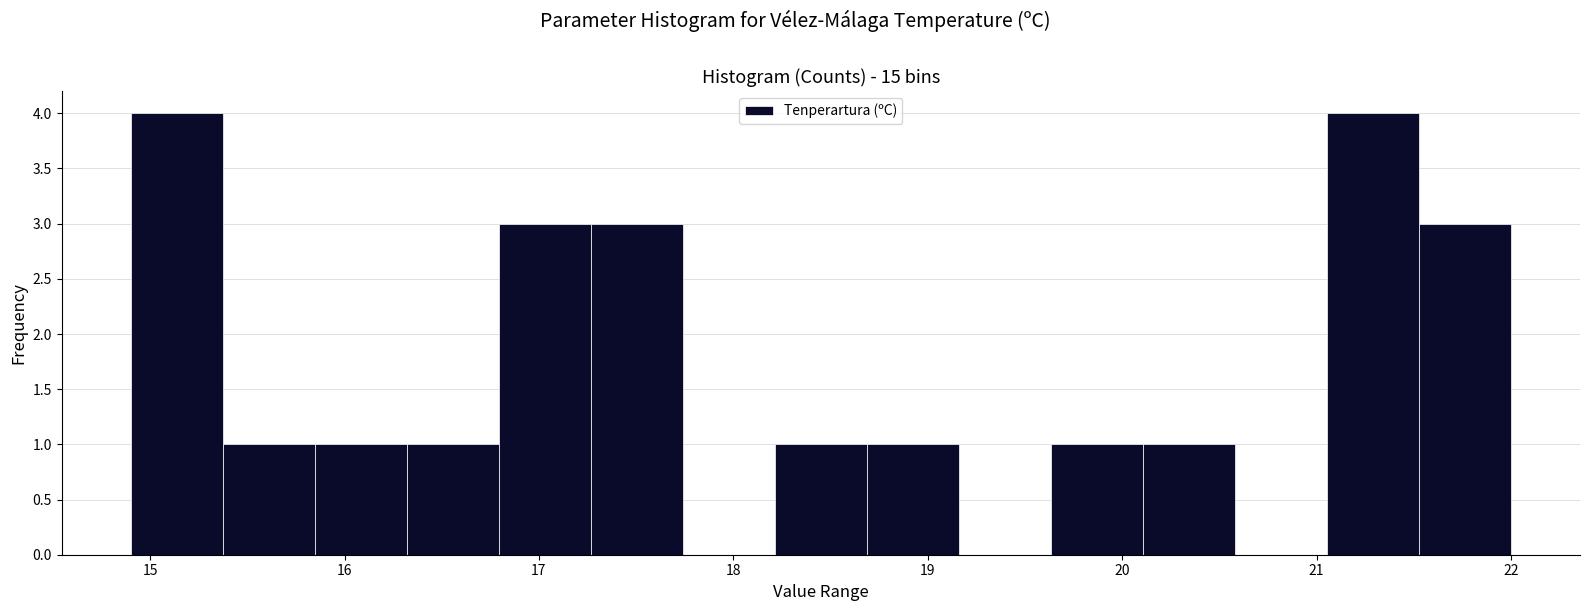

What is the height of the bar covering 18.2 to 18.7 on the x-axis? Neither the bar edges nor the heights are printed on the chart, so give them approximately, as read against the axes.

1